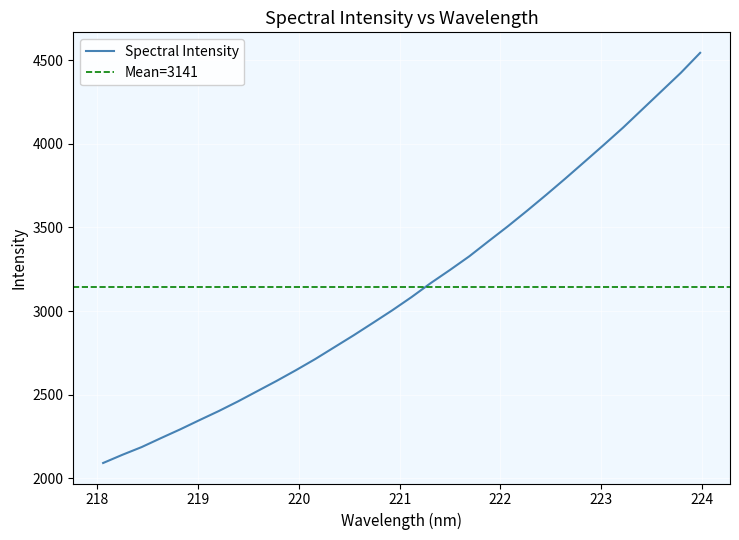

What position from the right is 220.5444?

19